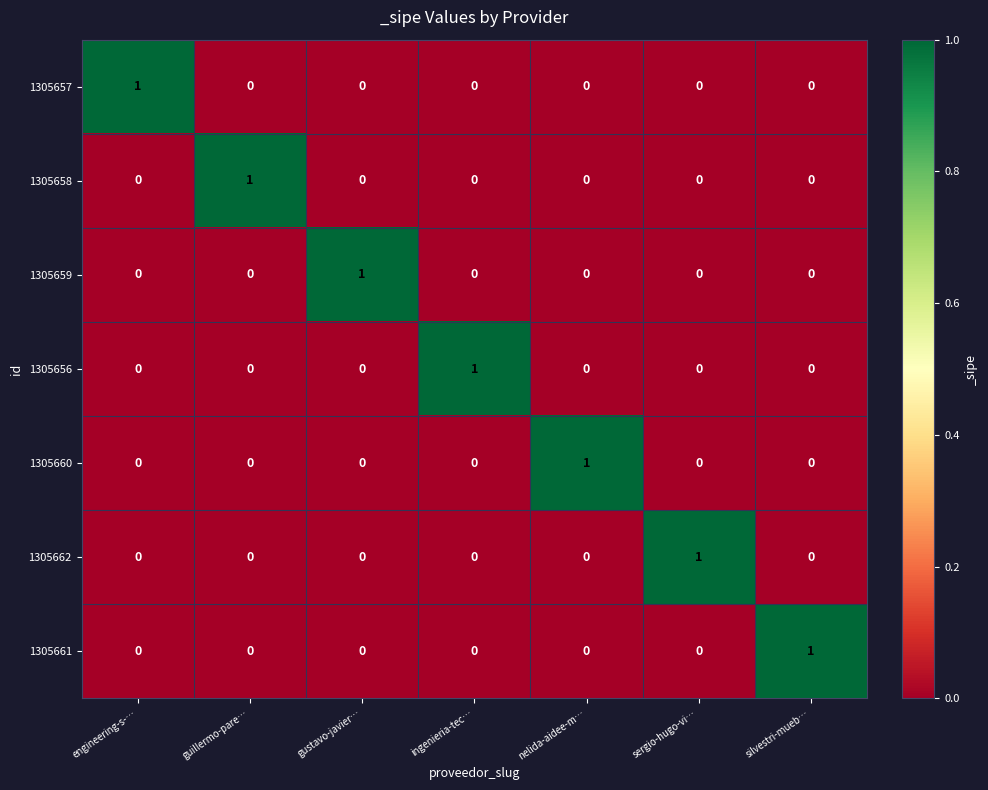

At how many categories does at least one series exceed 0?

7